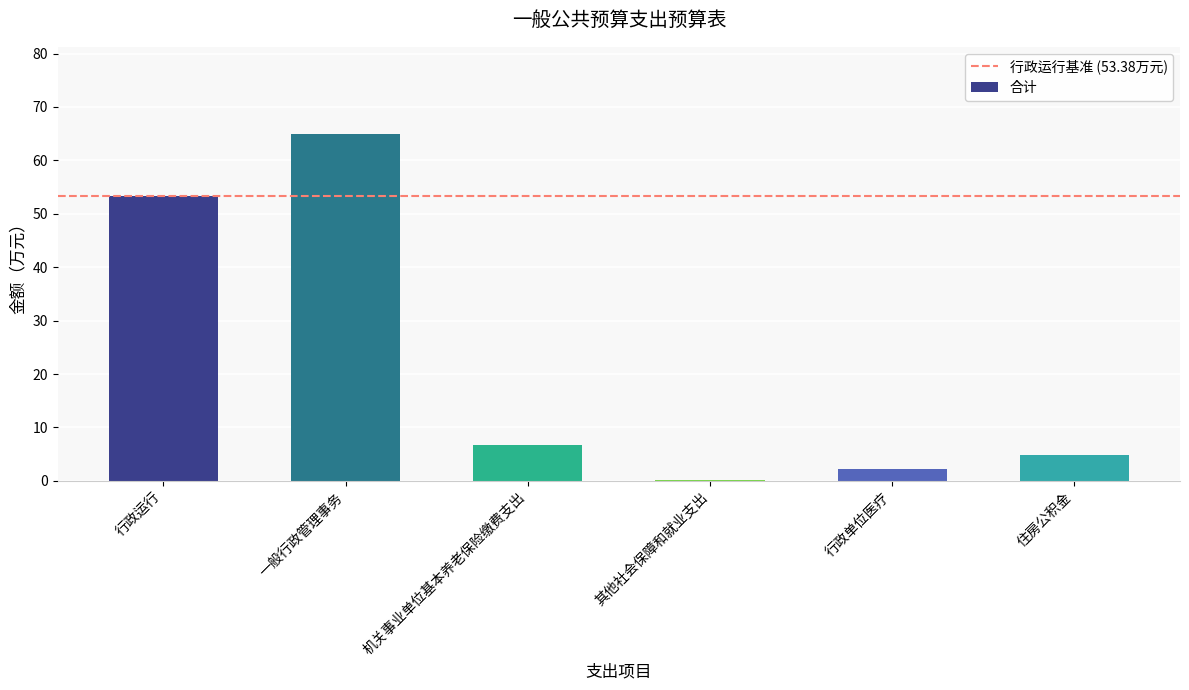

Where is the data nearest to the value 32?

行政运行